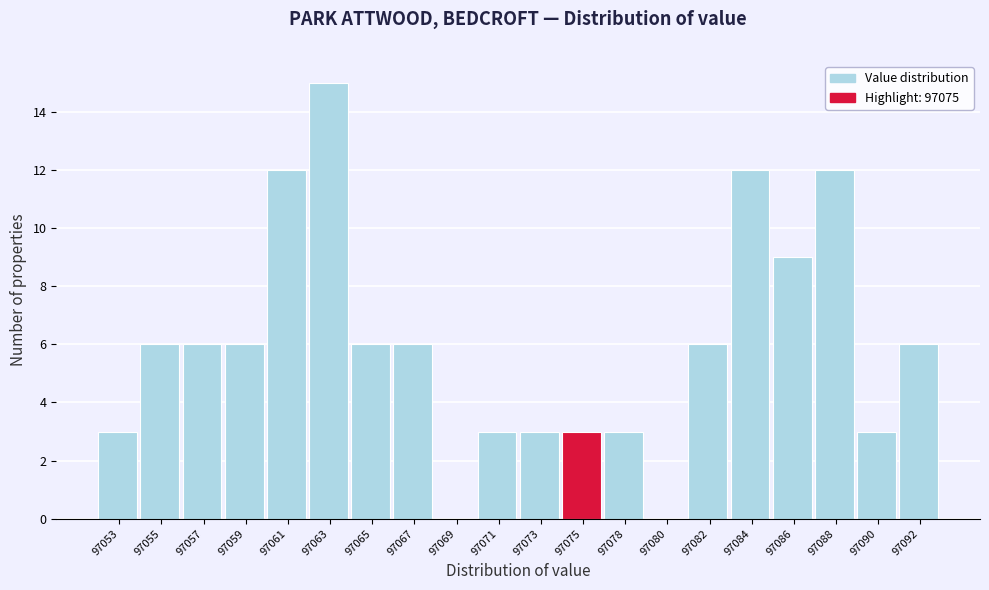

Reading left to right, list all the values displayed in this chart.

97053=3	97055=6	97057=6	97059=6	97061=12	97063=15	97065=6	97067=6	97069=0	97071=3	97073=3	97075=3	97078=3	97080=0	97082=6	97084=12	97086=9	97088=12	97090=3	97092=6